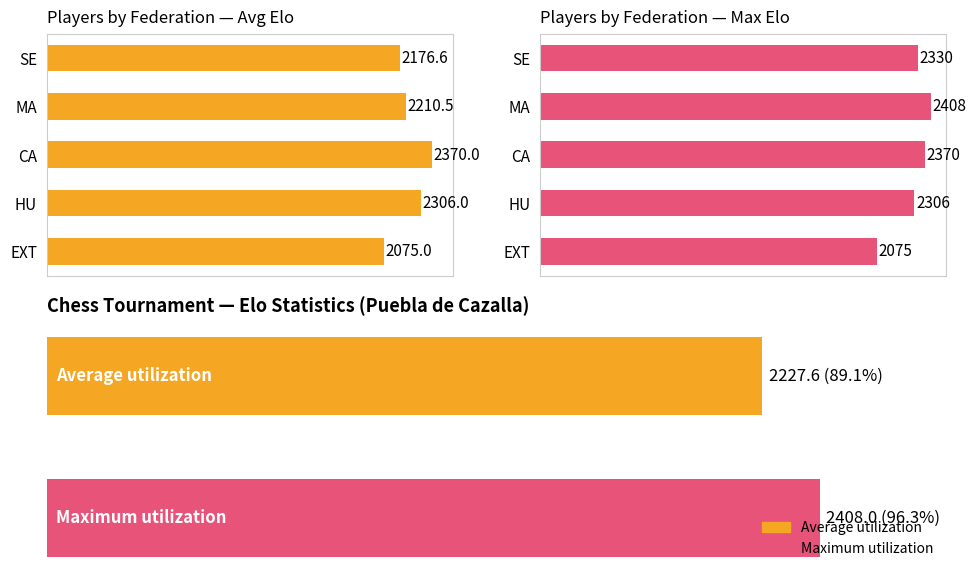

Are the bars grouped side by side (vs. stacked)?

Yes